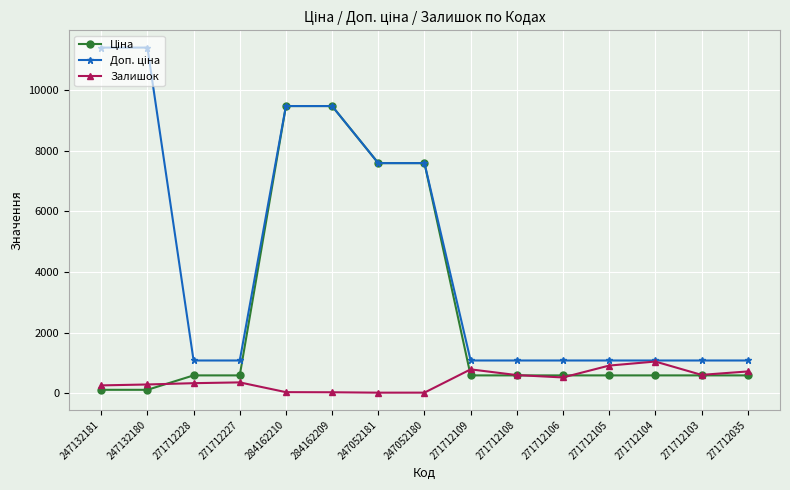

The value of Залишок at 271712228 is 333.0. True or false?

True